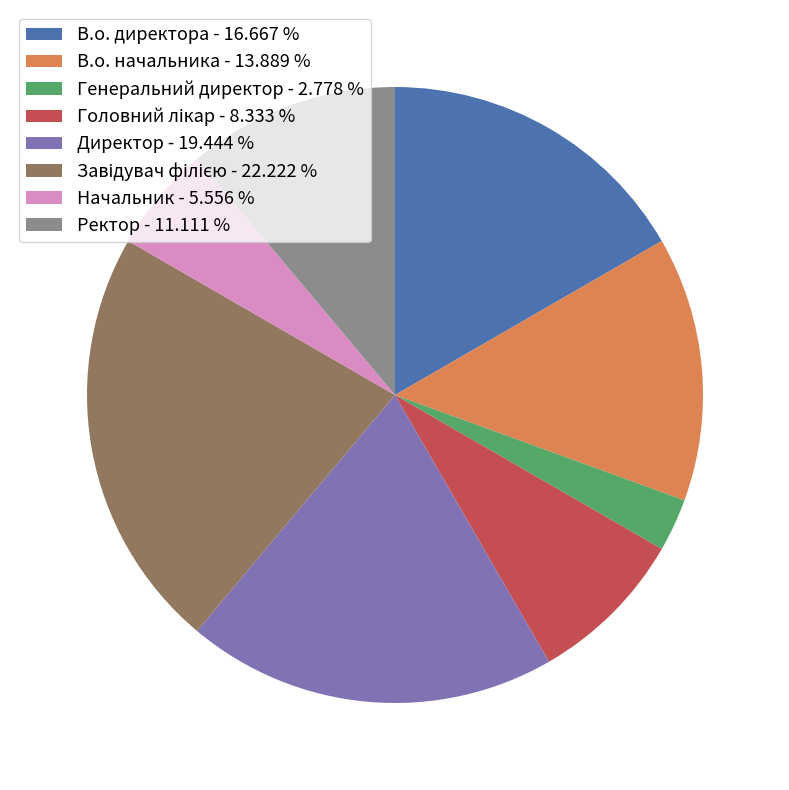

Is there a majority slice in this chart?

No